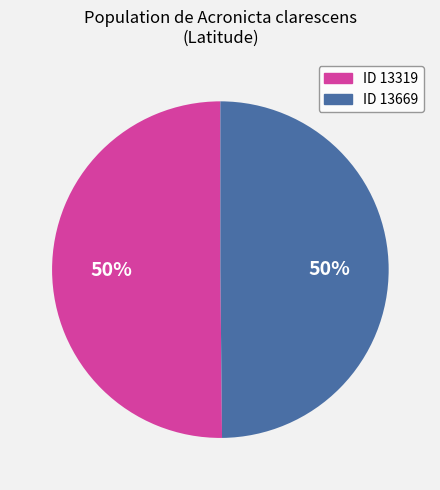

To the nearest percent, what is the average slice percentage?

50%